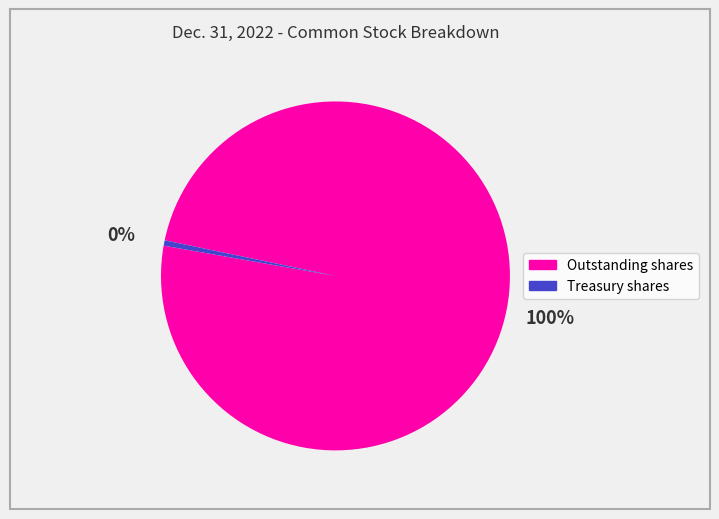

To the nearest percent, what is the average slice percentage?

50%